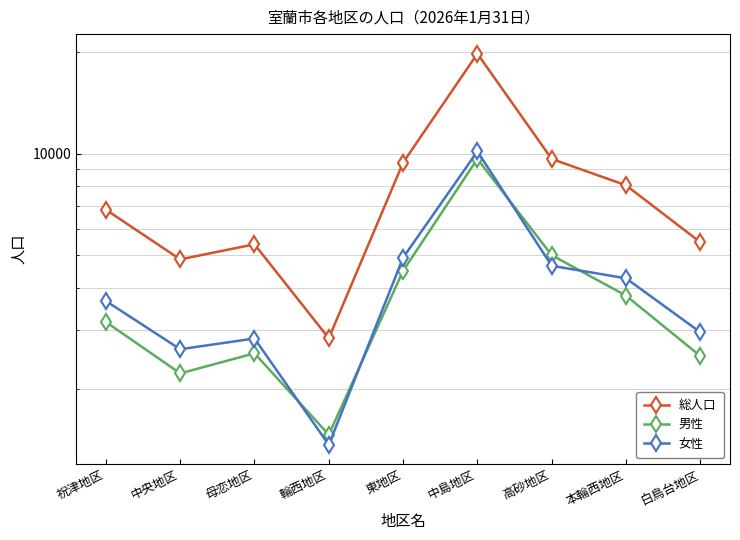

Where is the first local maximum for 女性?

母恋地区